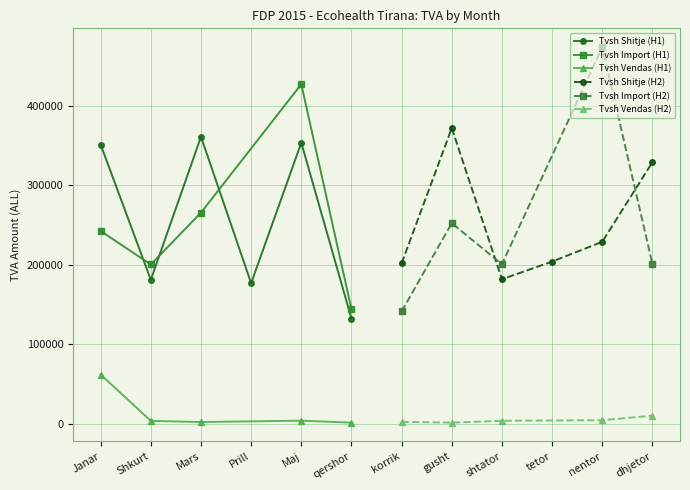

At which label is Tvsh Import (H2) closest to 236849?

gusht